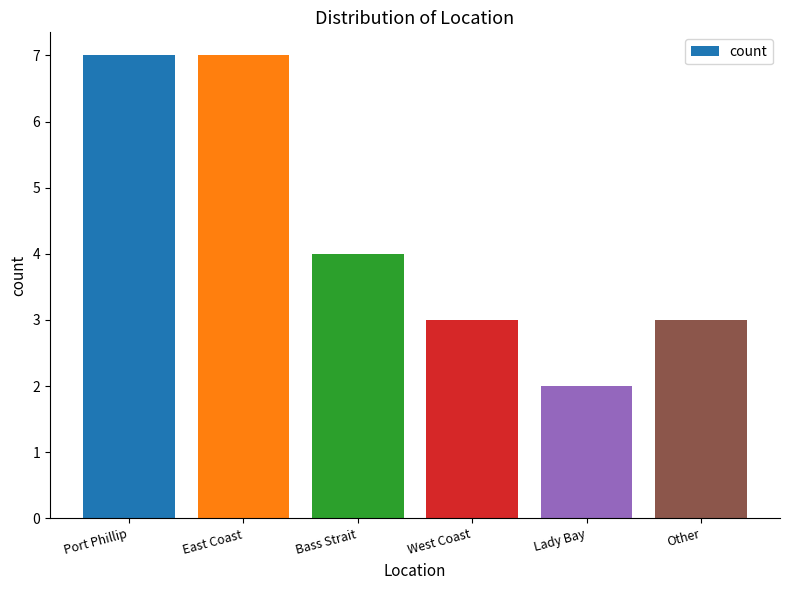

How many values are below 4?

3